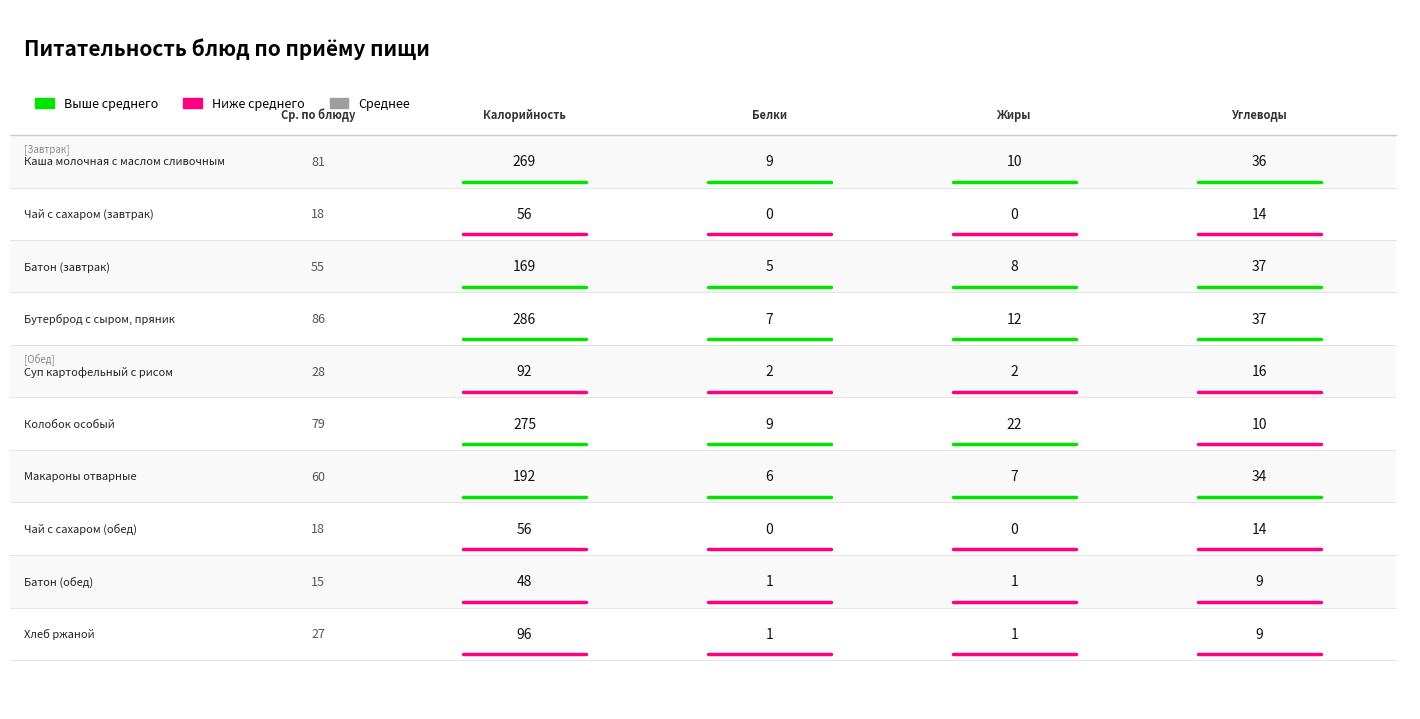

What is the difference between the maximum and minimum values in the Чай с сахаром (обед) series?

56